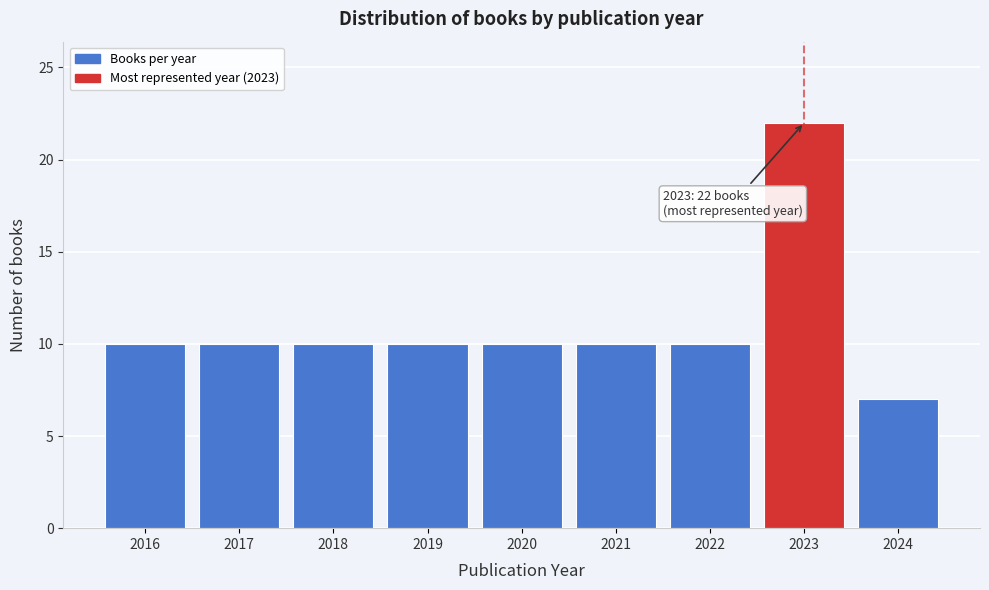

Reading left to right, what are all the values shown in this chart?

2016=10	2017=10	2018=10	2019=10	2020=10	2021=10	2022=10	2023=22	2024=7